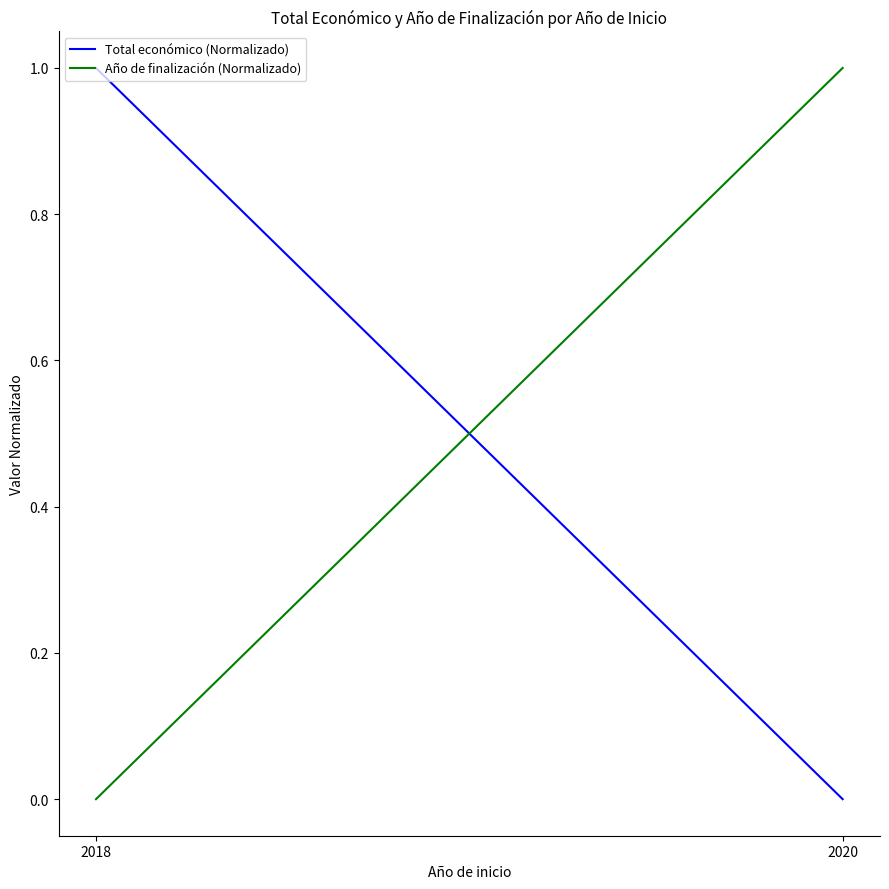

Is it true that Total económico (Normalizado) equals 1 at 2018?

False